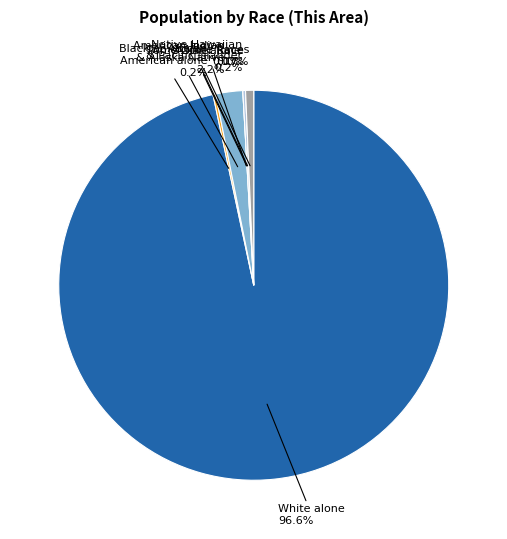

What is the majority slice?

White alone